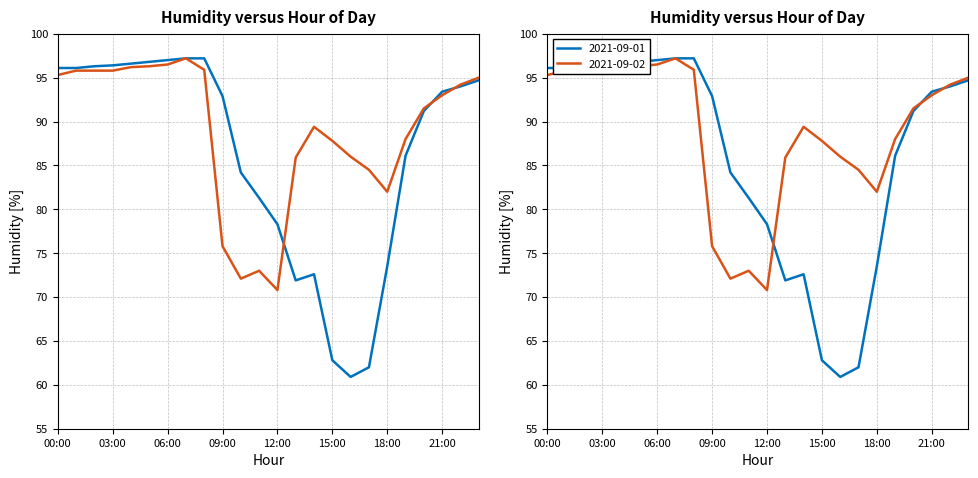

At which category does 2021-09-02 reach its first local peak?

07:00